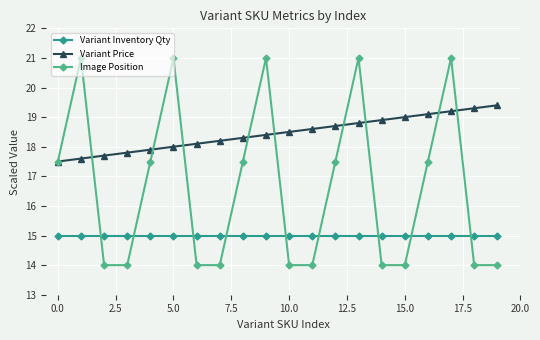

True or false: Image Position has more than 2 interior local peaks.

True